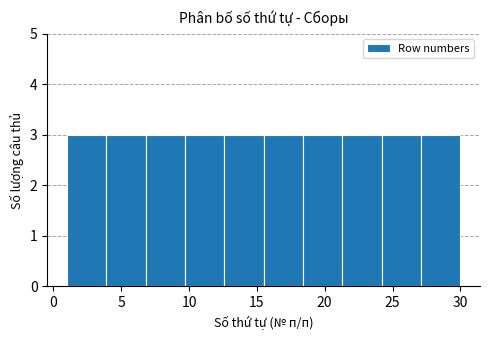

What is the height of the bar covering 3.9 to 6.8 on the x-axis? Neither the bar edges nor the heights are printed on the chart, so give them approximately, as read against the axes.

3